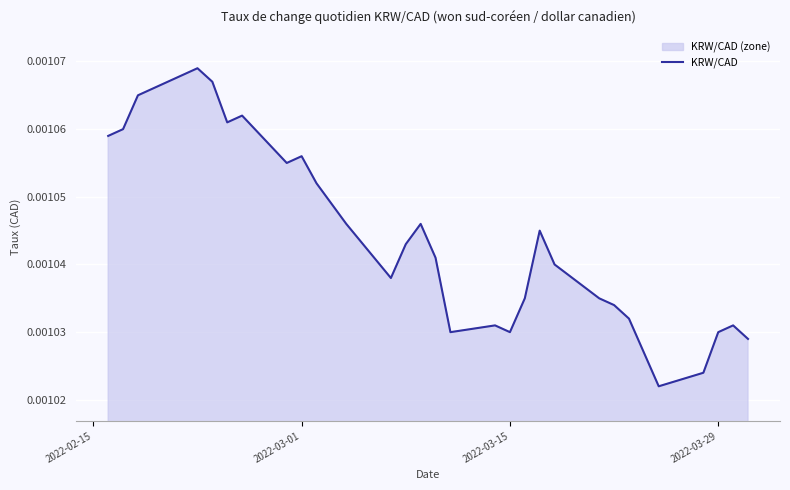

How many lines are shown in the chart?

1